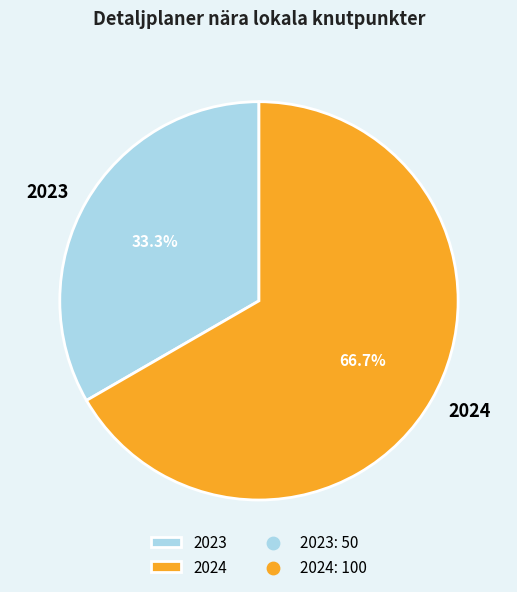

How much of the chart is everything except 2023?

66.7%